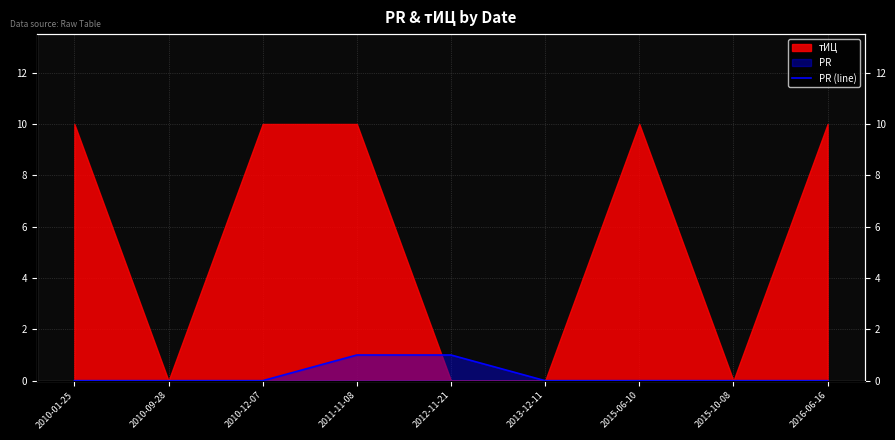

The value at 2015-10-08 is 0. True or false?

False